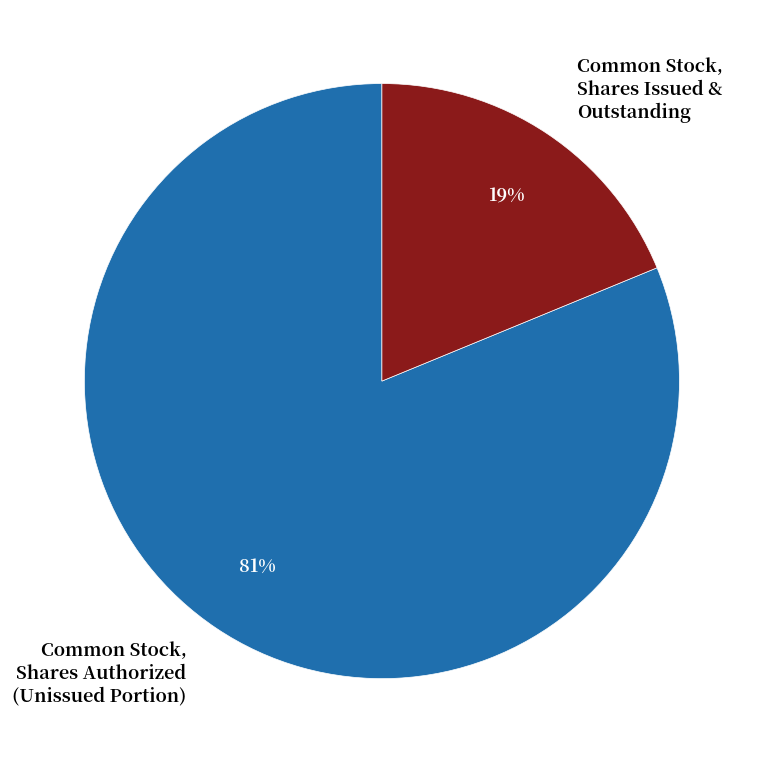

Between Common Stock, Shares Issued & Outstanding and Common Stock, Shares Authorized (Unissued Portion), which is larger?

Common Stock, Shares Authorized (Unissued Portion)